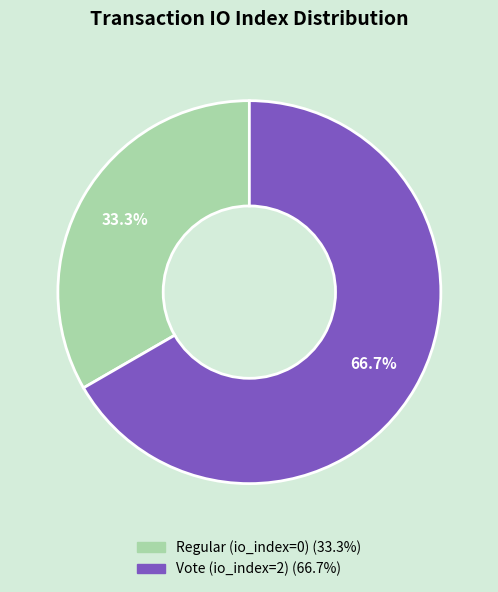

To the nearest percent, what is the difference between the largest and smallest slice percentages?

33%